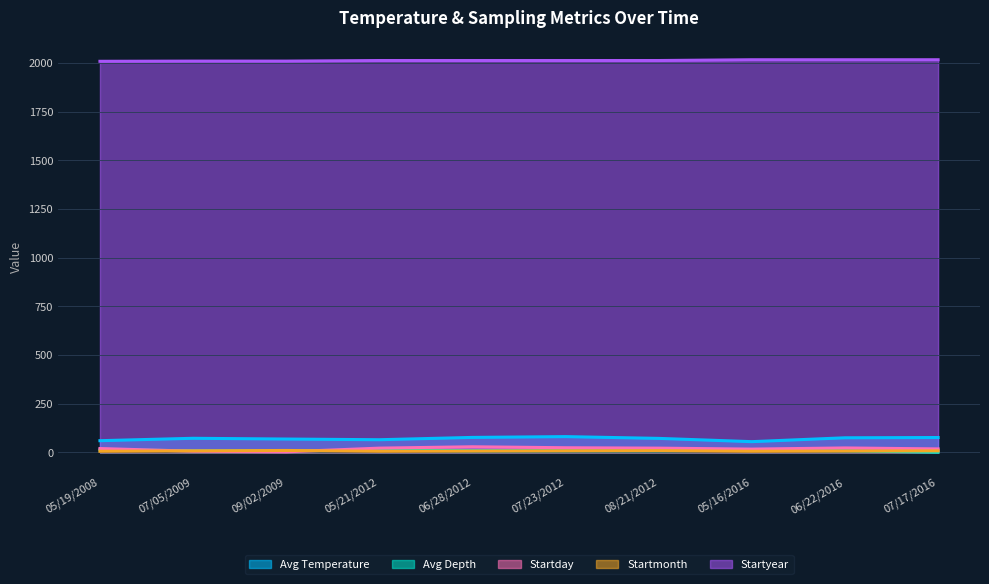

How many values in the Startmonth series are below 7?

5